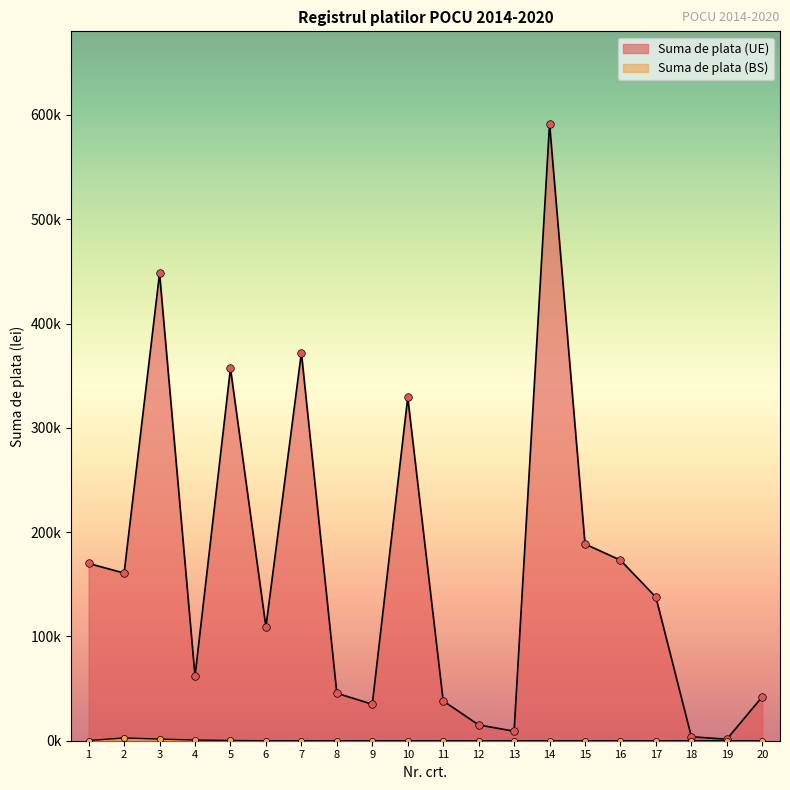

Which series contains the lowest Y value?

Suma de plata (BS)